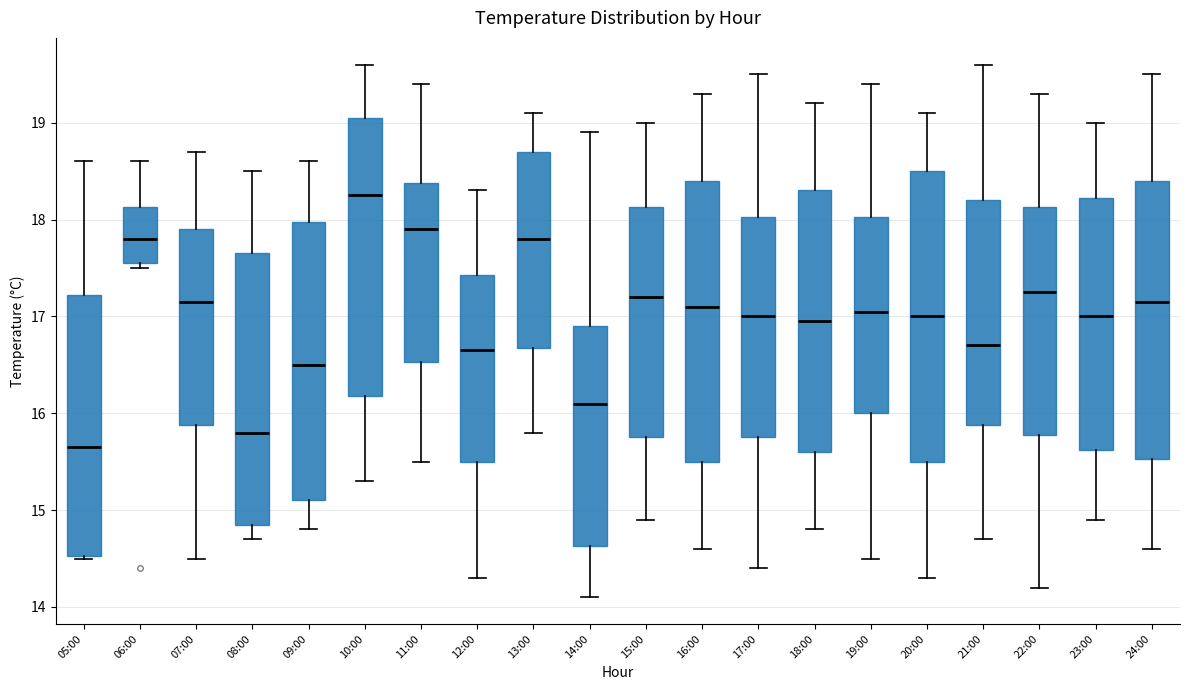

Where does the lower whisker of the box for 10:00 end on the y-axis? The values are not printed on the chart, so give them approximately, as read against the axis.

15.3